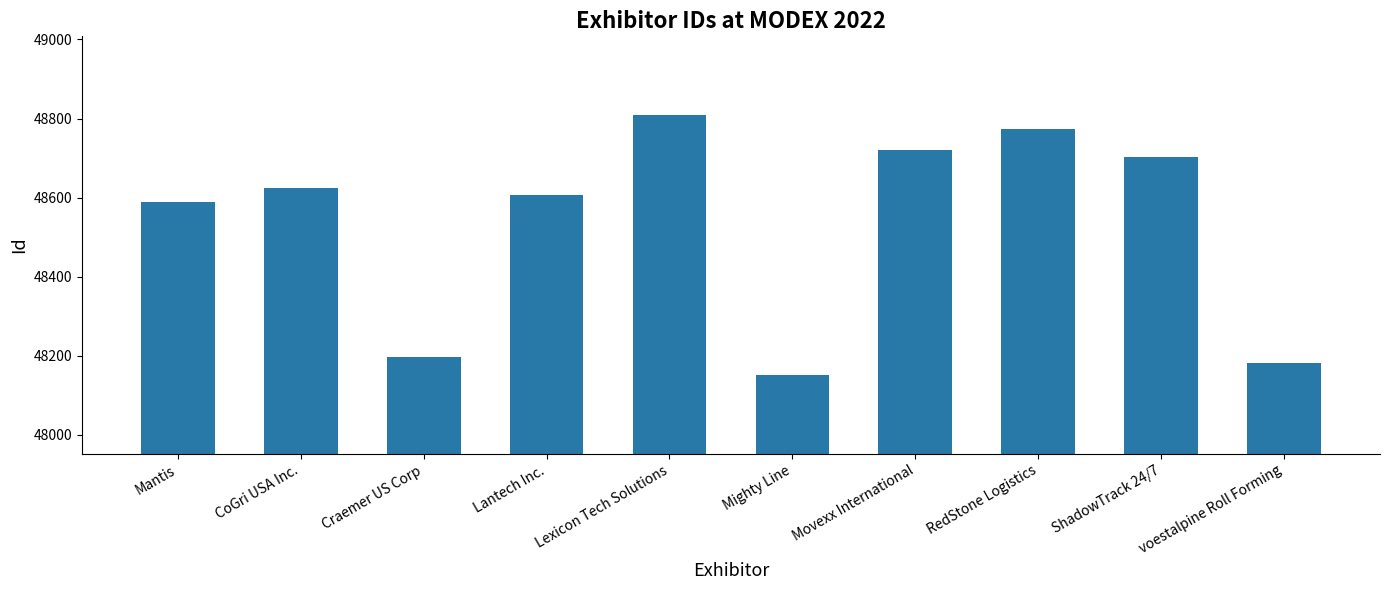

How many values are below 48623?

5